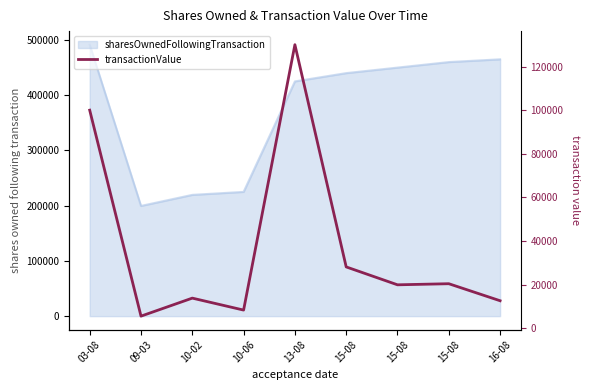

Is it true that the value at 09-03 is 7802?

False